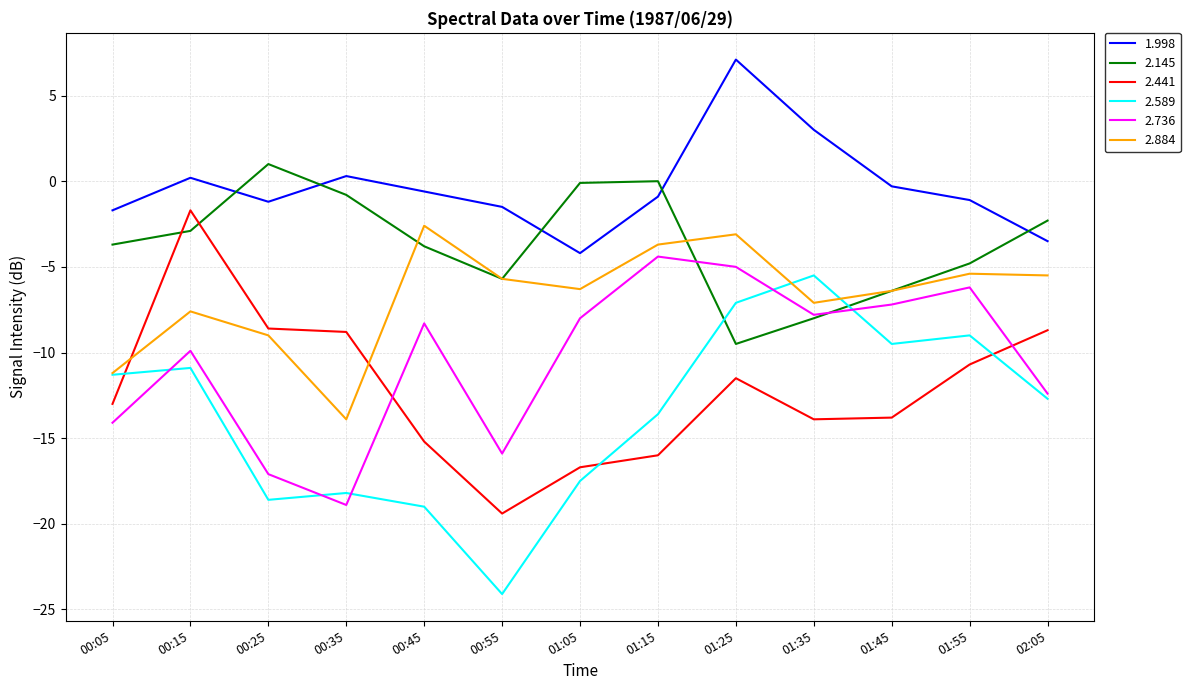

How many interior local valleys does the 1.998 series have?

2